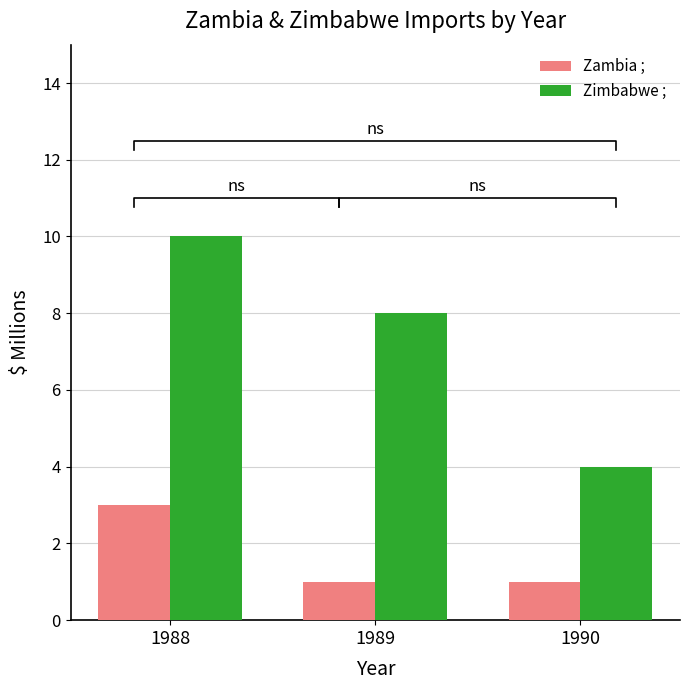

The value of Zambia ; at 1989 is 1. True or false?

True